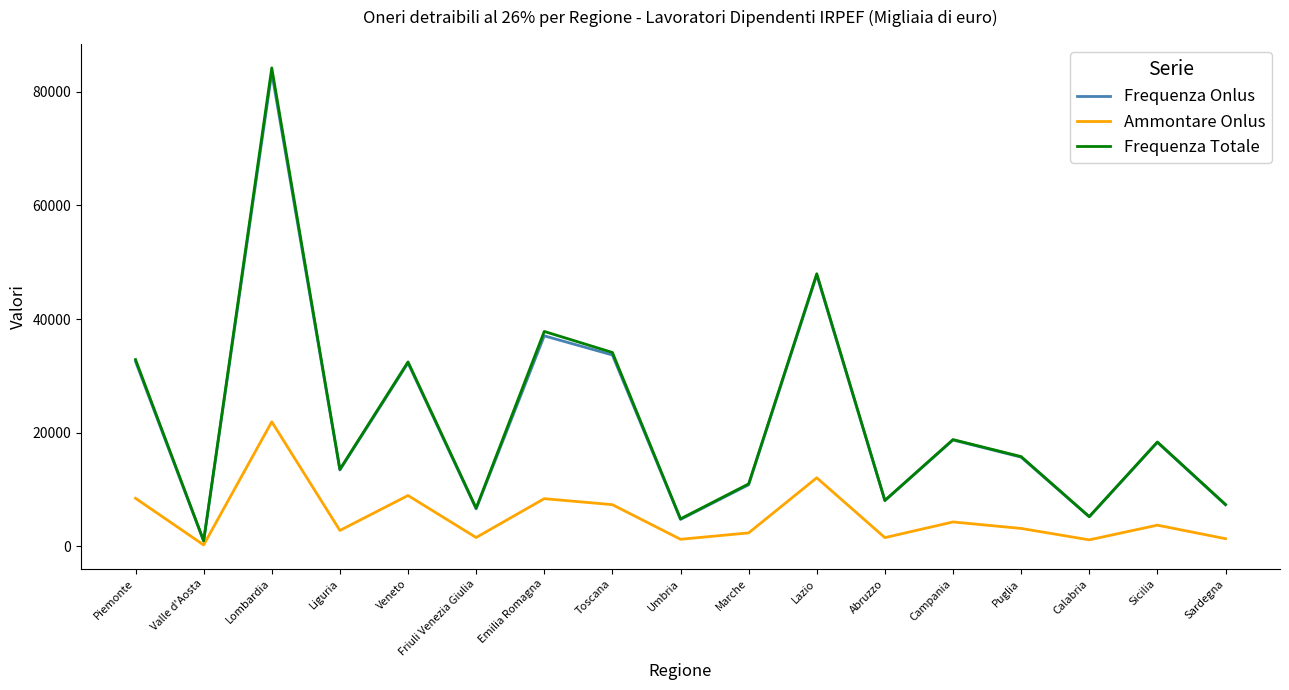

What is the spread (max minus min) of values at Umbria?

3590